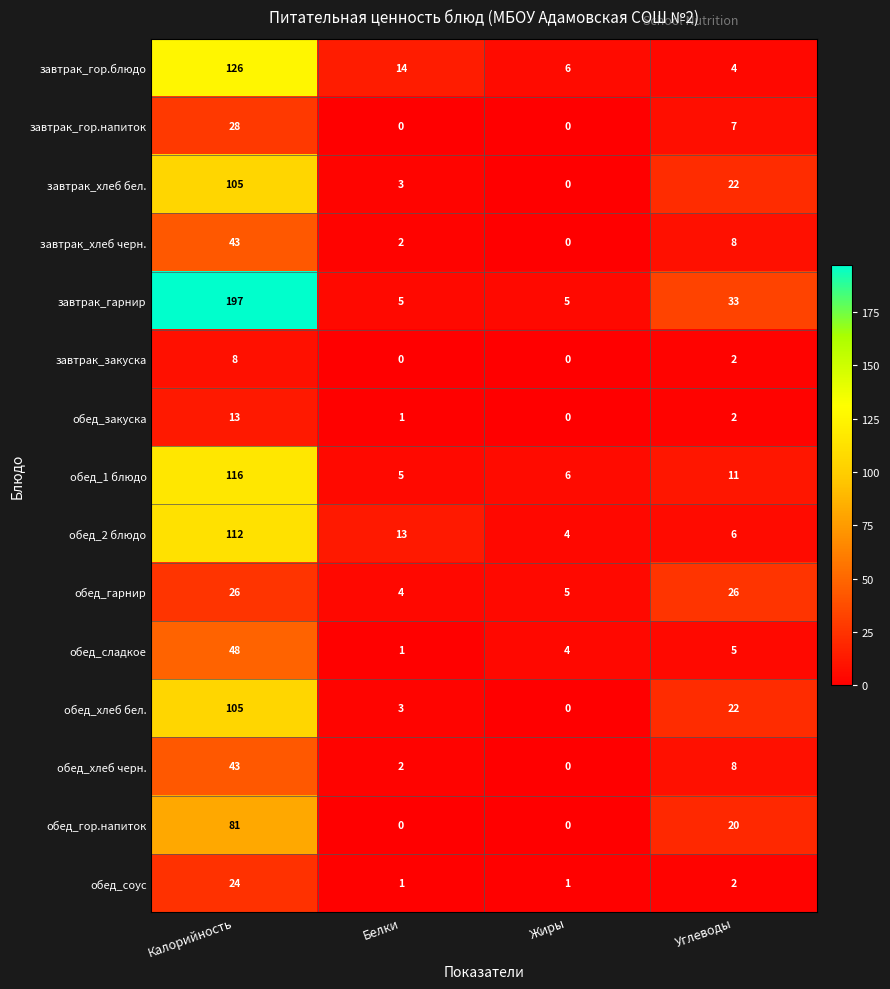

List the labels in order of завтрак_хлеб бел. value, largest first.

Калорийность, Углеводы, Белки, Жиры